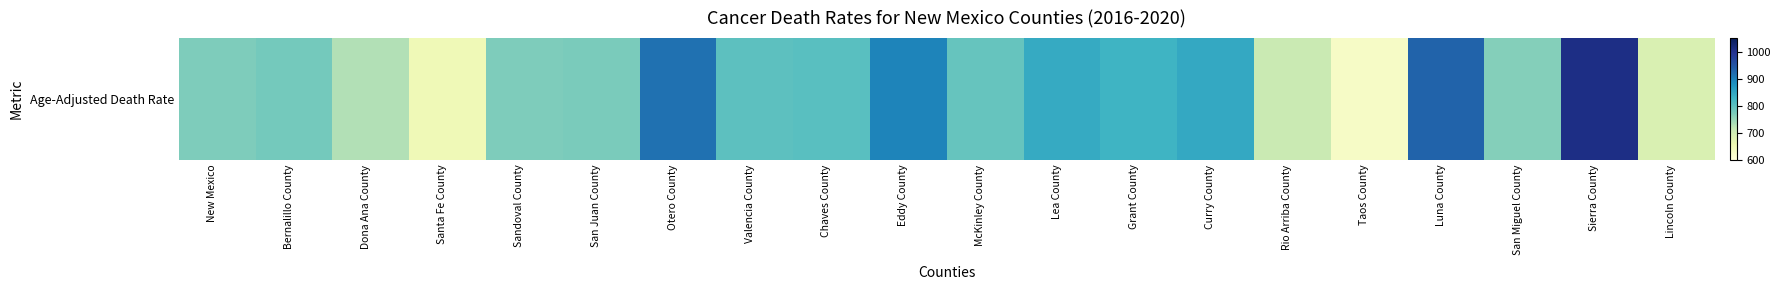

Where does the data first go above 790?

Otero County